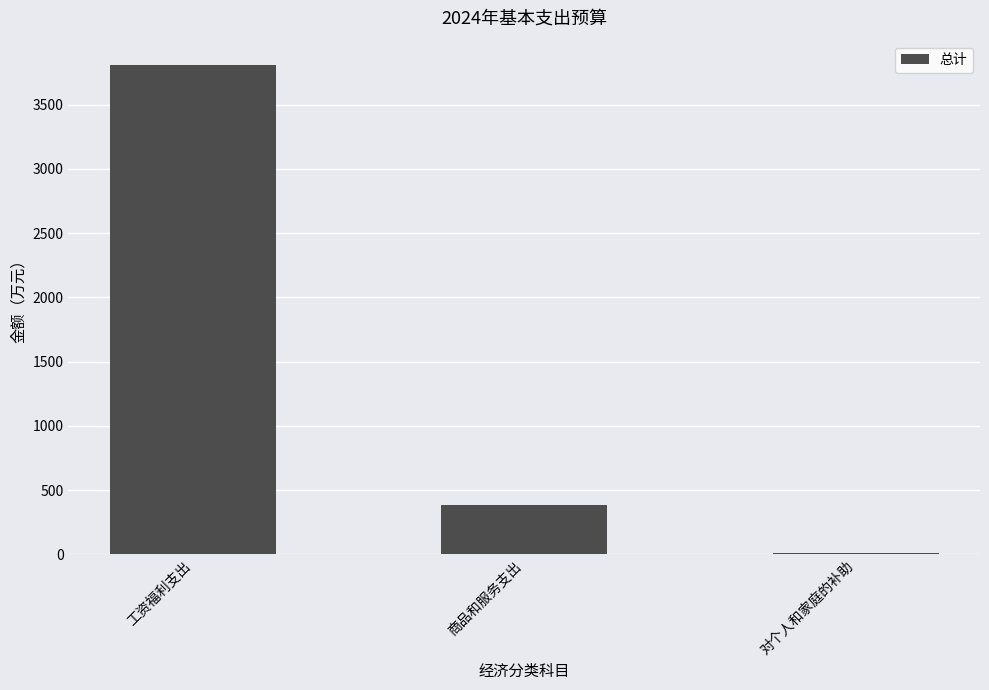

Which label corresponds to the largest value in the chart?

工资福利支出